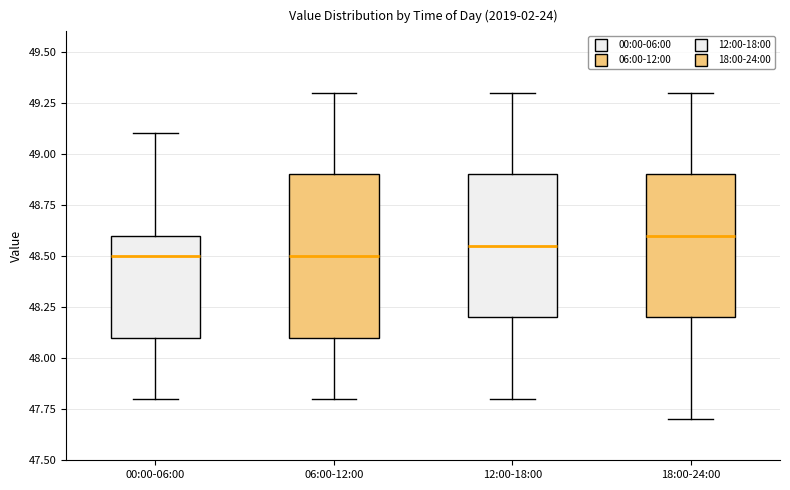

Where is the upper edge of the box for 06:00-12:00 on the y-axis? The values are not printed on the chart, so give them approximately, as read against the axis.

48.90